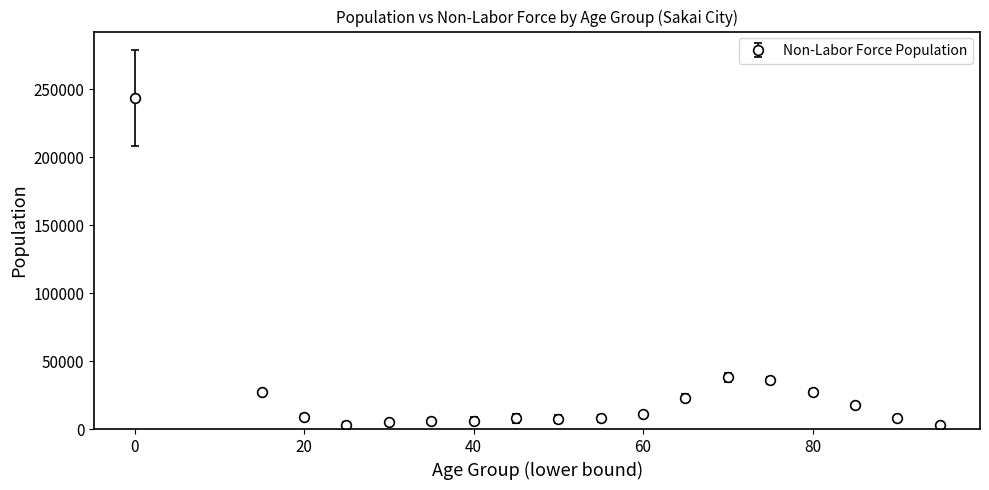

What is the greatest value displayed?

243483